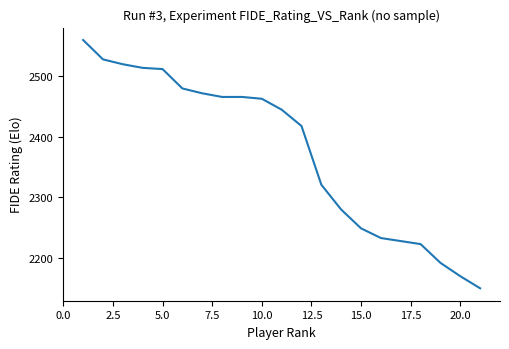

What is the greatest value displayed?

2560